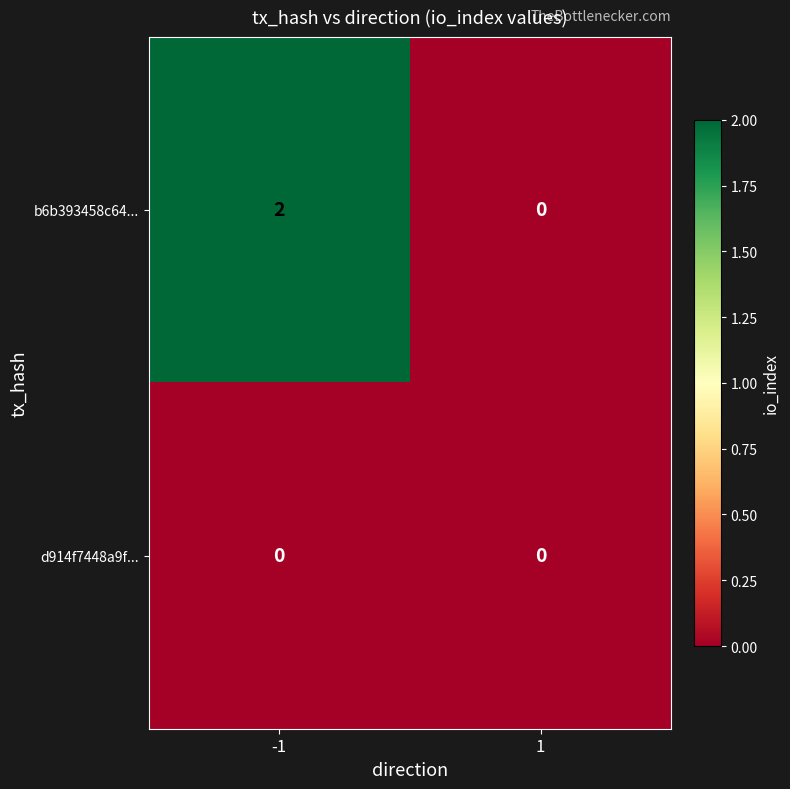

List the series in order of their overall mean, lowest first.

d914f7448a9f..., b6b393458c64...